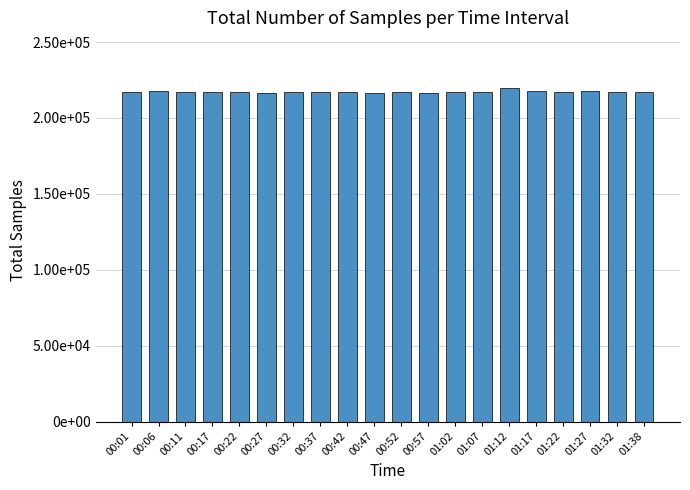

Rank the categories by value from highest to lowest.

01:12, 01:27, 00:06, 01:17, 01:32, 00:32, 01:02, 00:52, 00:11, 00:42, 00:17, 01:38, 00:22, 00:01, 00:37, 01:22, 01:07, 00:57, 00:27, 00:47